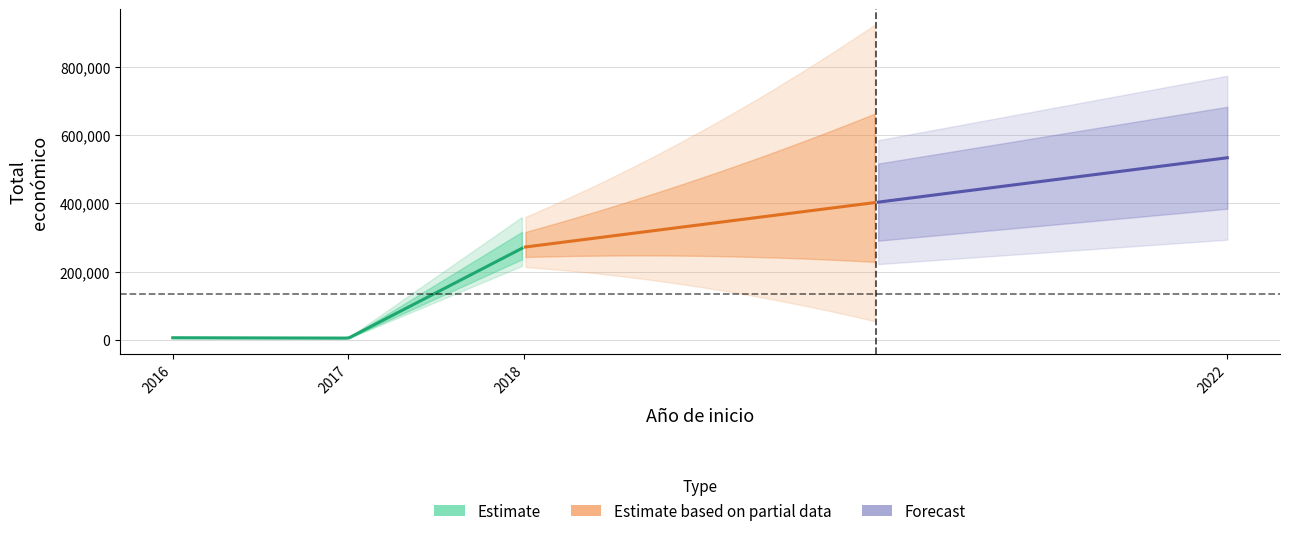

List the labels in order of value, largest first.

2022, 2018, 2016, 2017